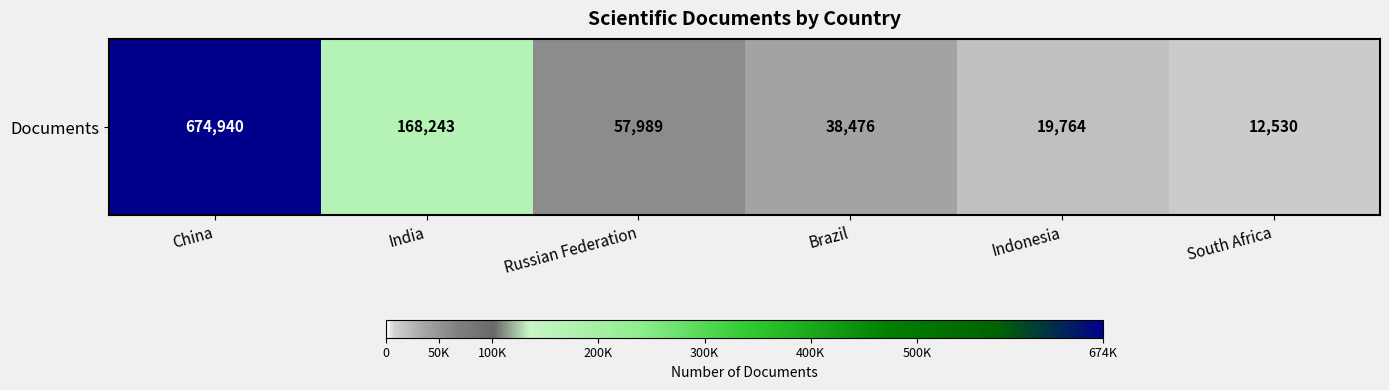

What is the approximate value at Brazil, to the nearest 100?

38500